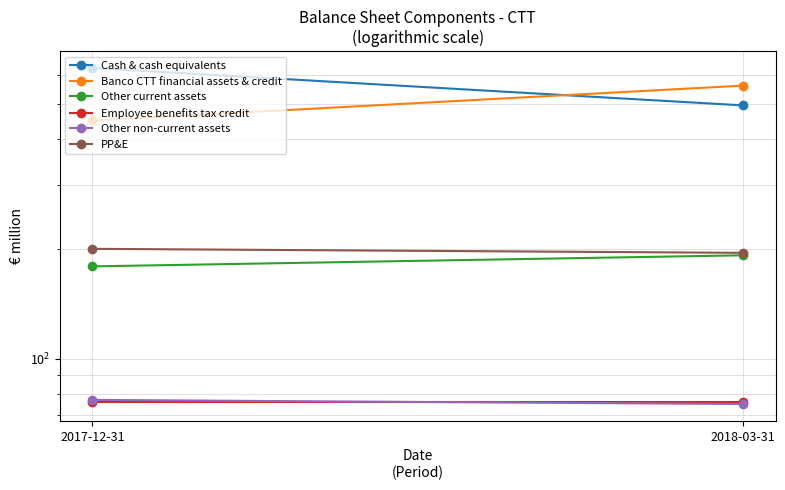

Reading left to right, transcribe all the data shown in this chart.

Cash & cash equivalents: 627	495
Banco CTT financial assets & credit: 450	561
Other current assets: 179	192
Employee benefits tax credit: 76	76
Other non-current assets: 77	75
PP&E: 200	195